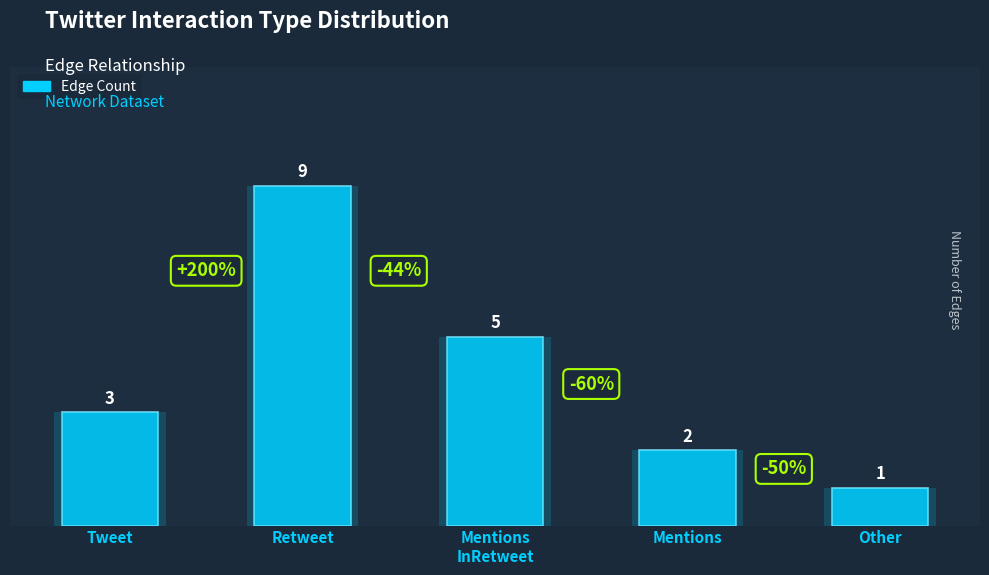

At which category does the chart reach its peak across all series?

Retweet